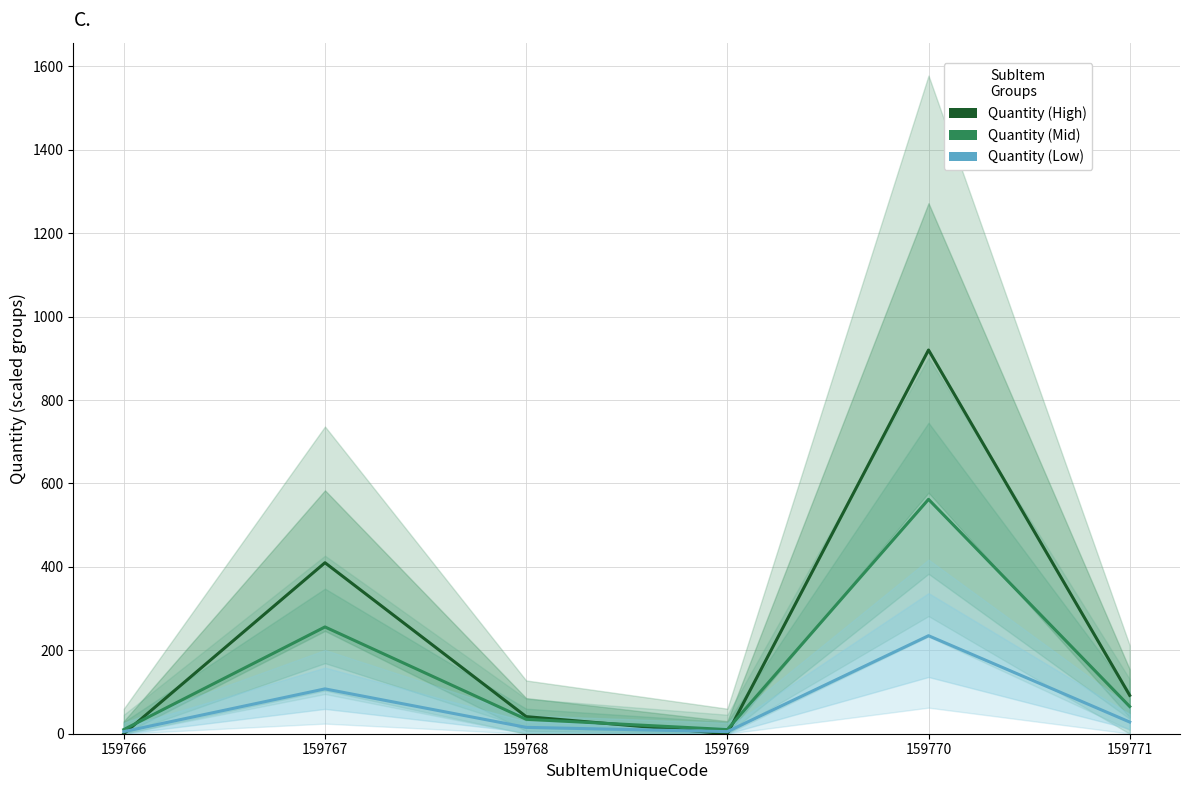

At which category is the sum across all series the highest?

159770